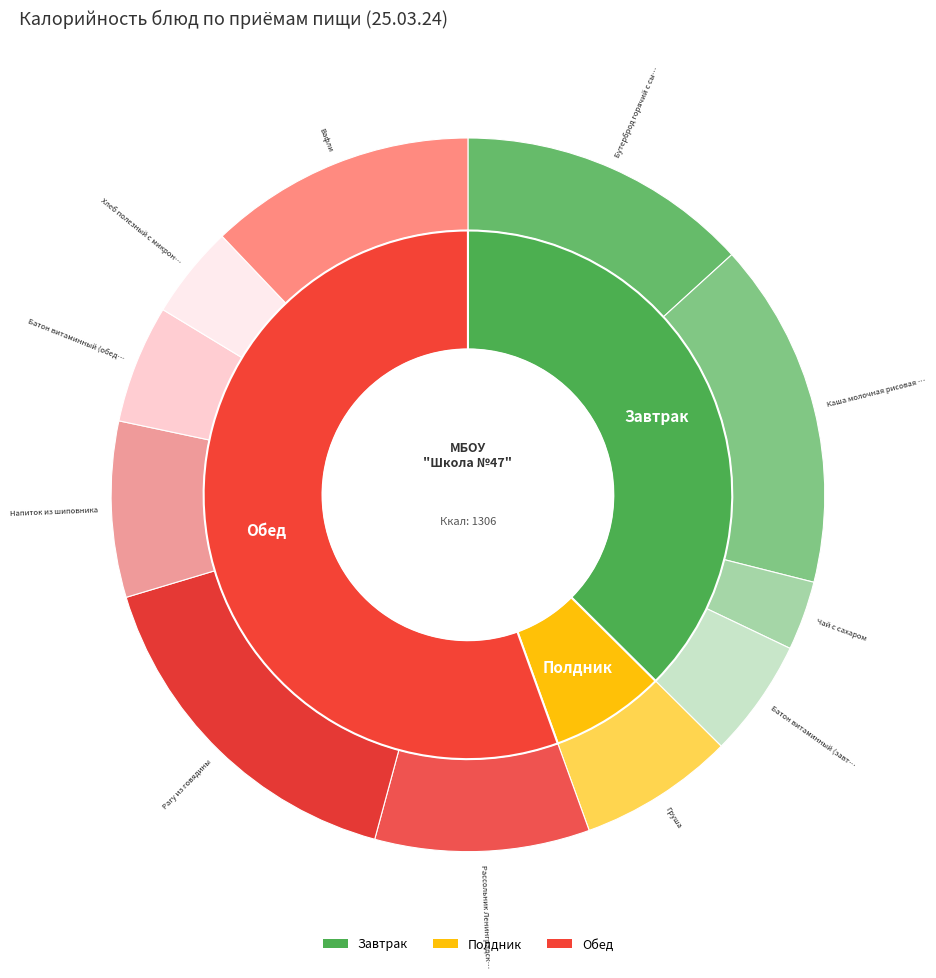

To the nearest percent, what is the difference between the Чай с сахаром and Напиток из шиповника slice percentages?

5%